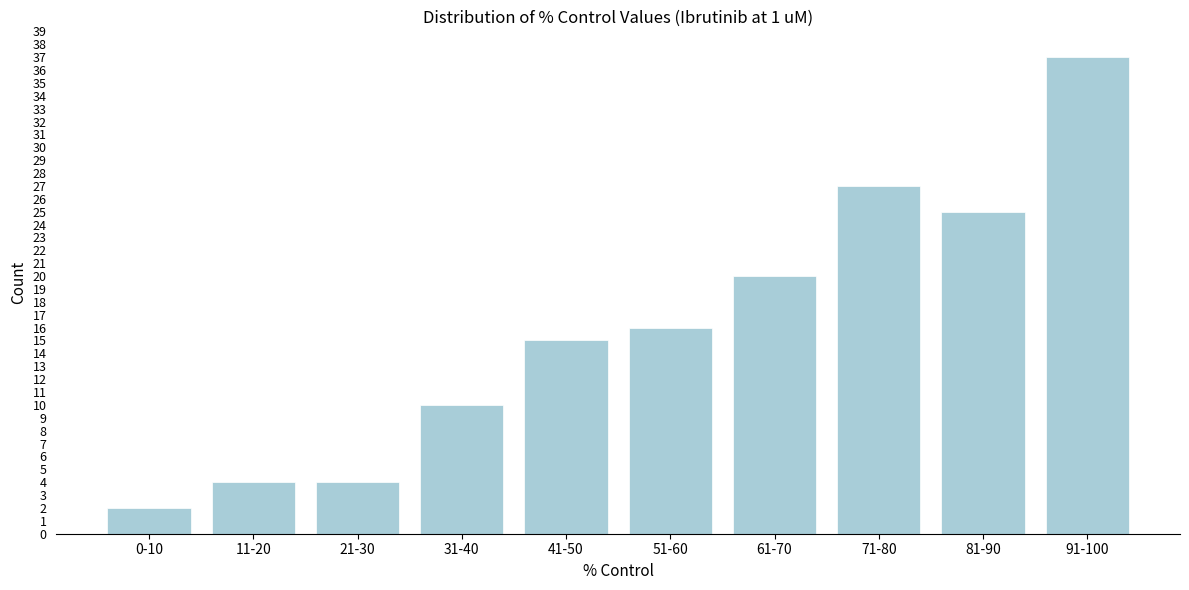

Reading left to right, what are all the values shown in this chart?

0-10=2	11-20=4	21-30=4	31-40=10	41-50=15	51-60=16	61-70=20	71-80=27	81-90=25	91-100=37